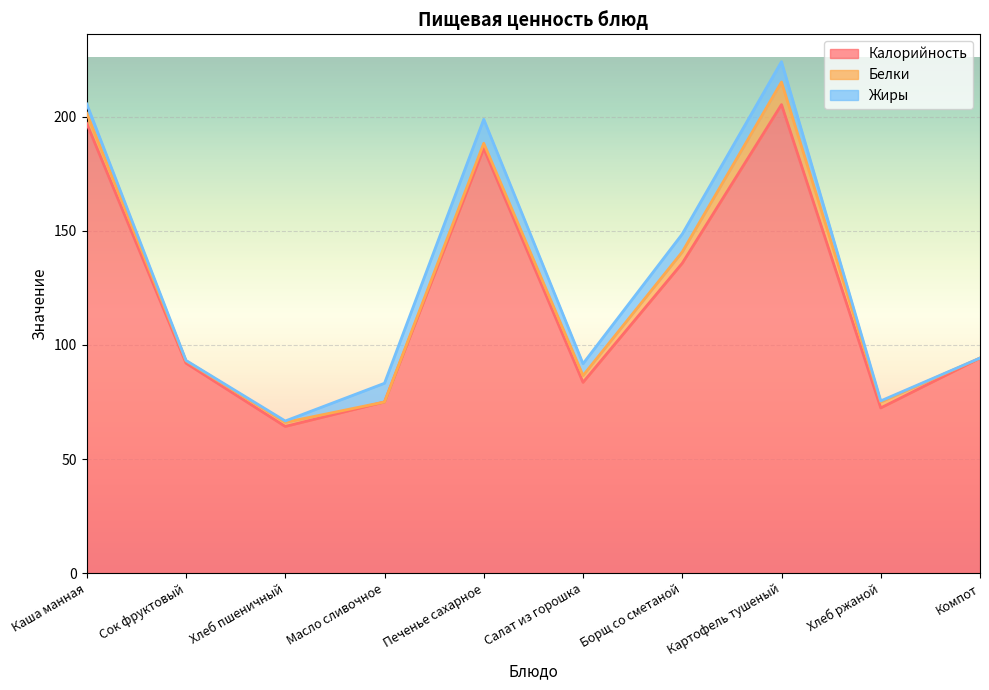

What is the maximum value shown in the chart?

205.3